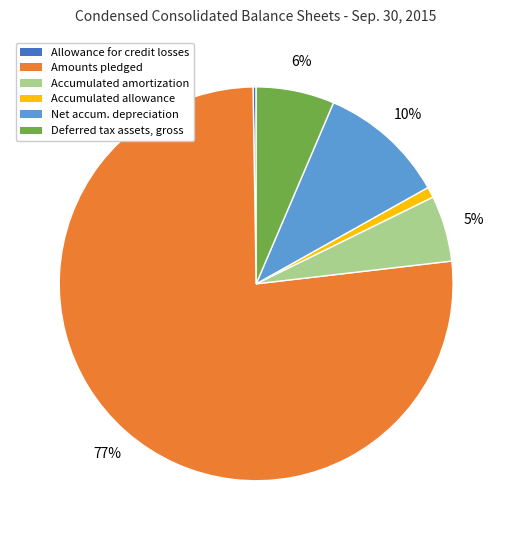

Does any single category account for the majority?

Yes